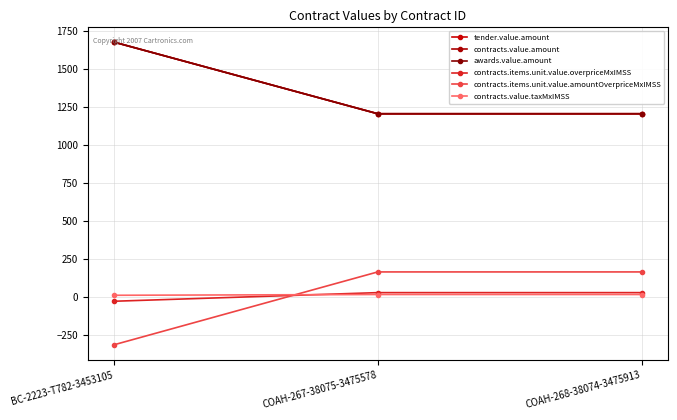

What is the value of the contracts.items.unit.value.overpriceMxIMSS point at the 1st from the left?

-28.4